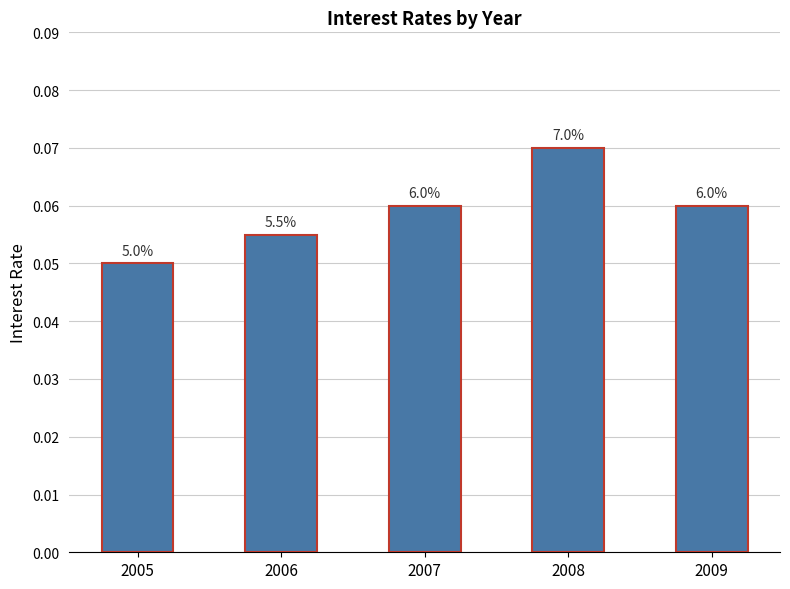

Is it true that the value at 2006 is 0.1?

True